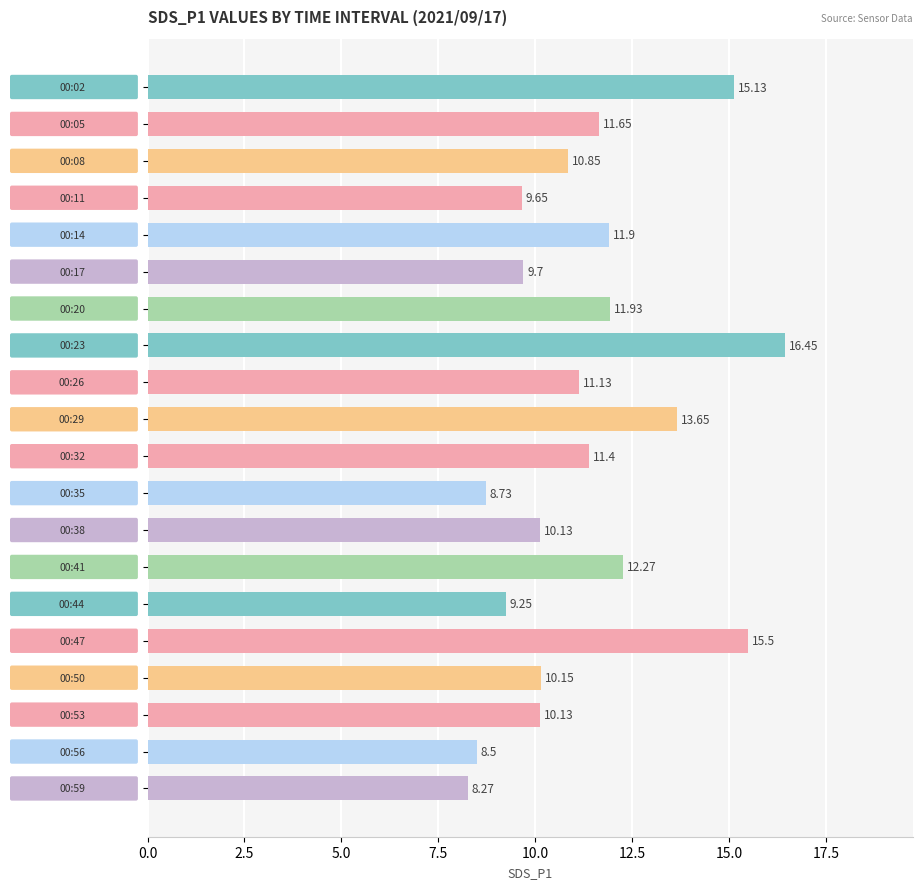

Which category has the lowest value across all series?

00:59